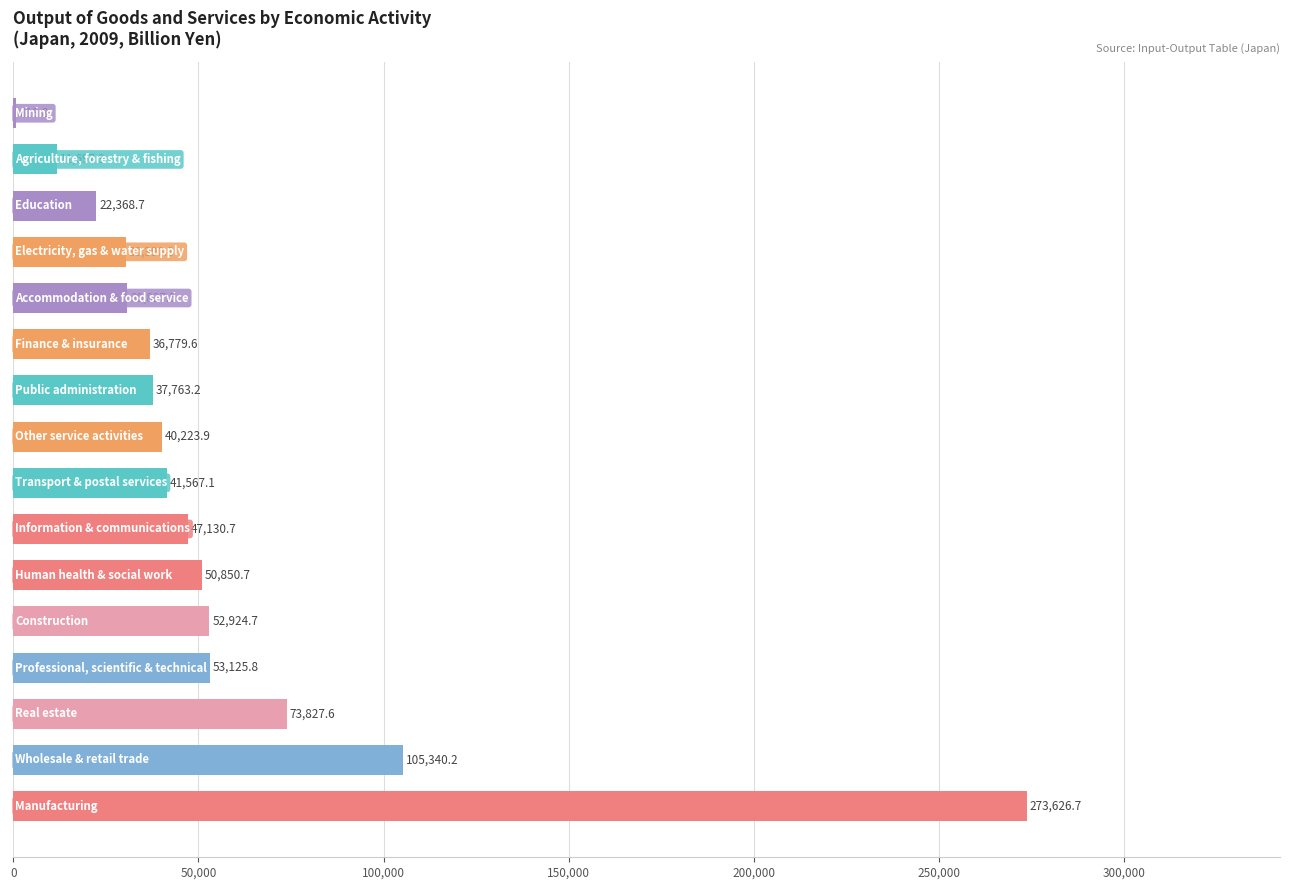

What is the sum of all values?

909263.4